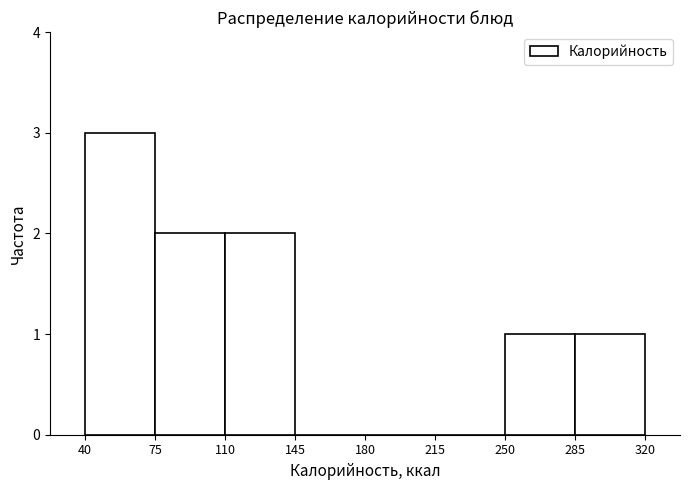

Reading left to right, transcribe this chart: for each bar, give the range it covers on the x-axis and its height. The values are not printed on the chart, so give them approximately, as read against the axis.

40 to 75: 3
75 to 110: 2
110 to 145: 2
145 to 180: 0
180 to 215: 0
215 to 250: 0
250 to 285: 1
285 to 320: 1